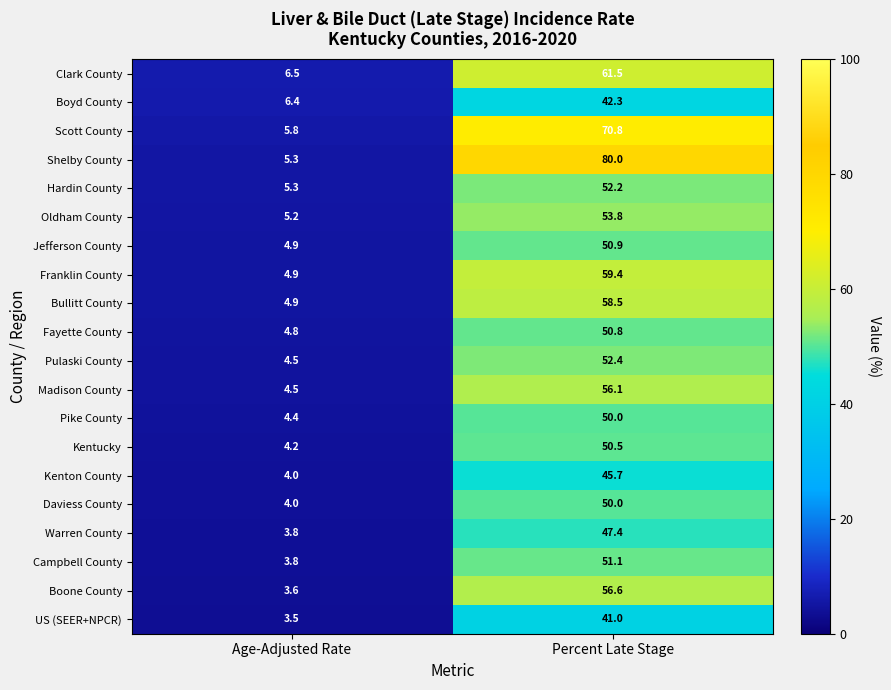

Is it true that Hardin County equals 29.6 at Percent Late Stage?

False